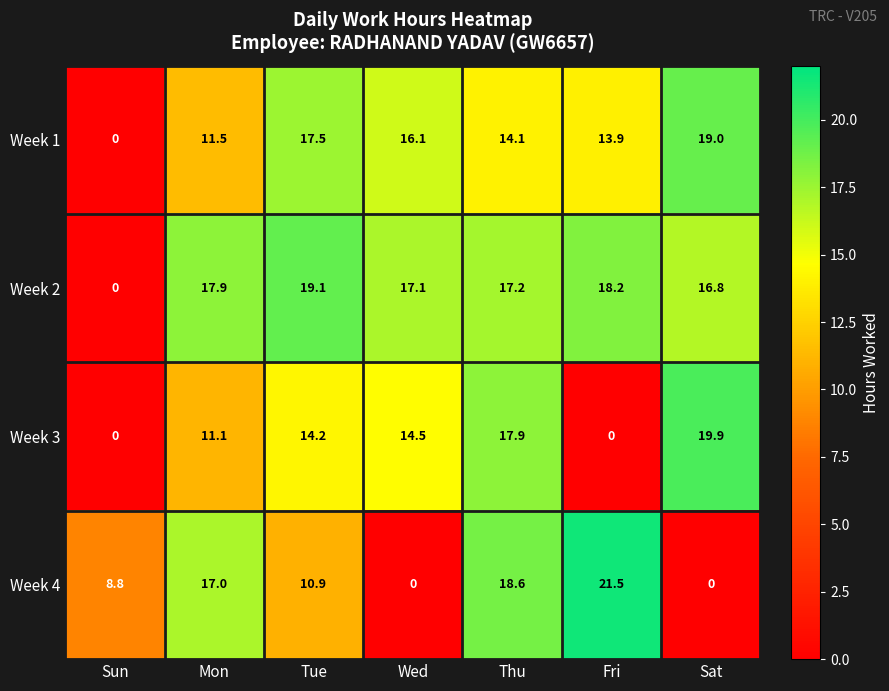

Which series has the largest range (max minus min)?

Week 4